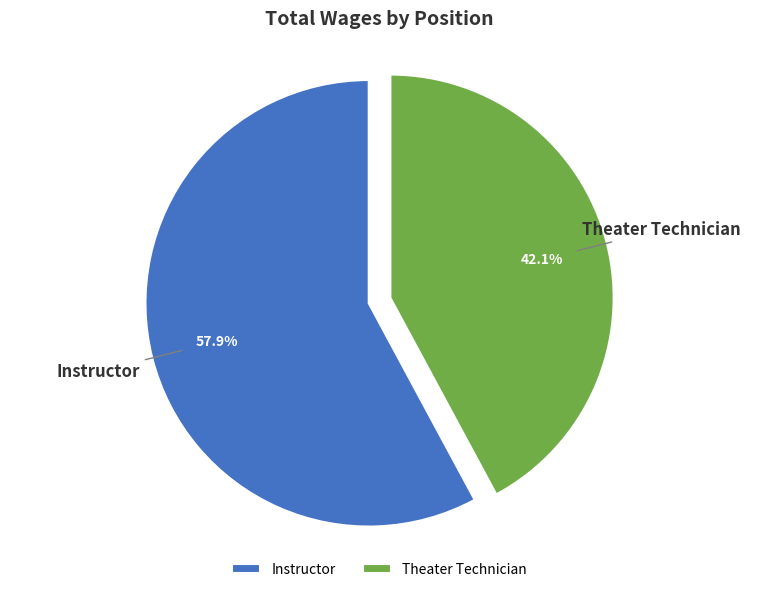

To the nearest percent, what is the difference between the largest and smallest slice percentages?

16%